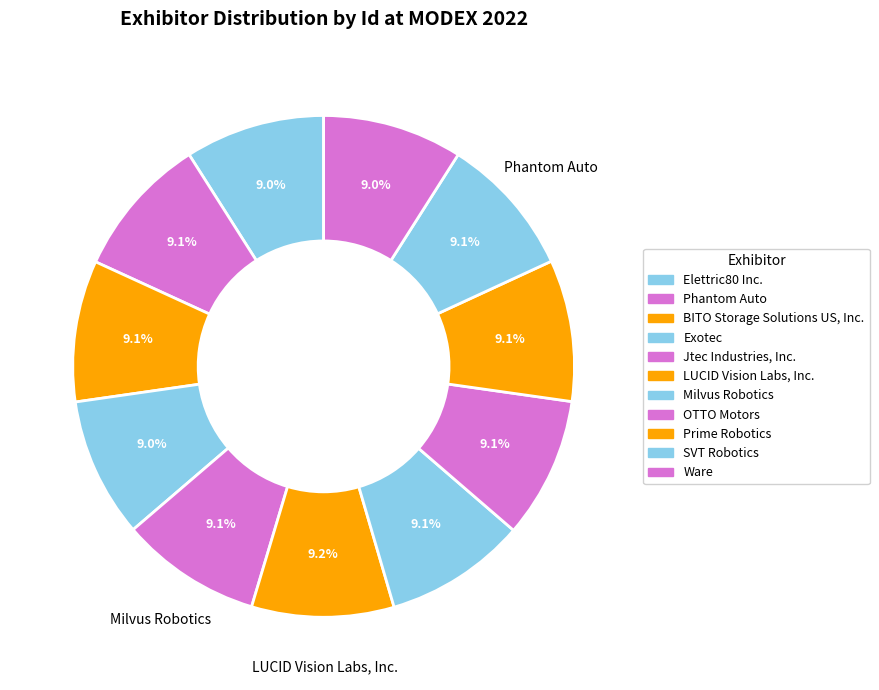

How many slices are in this pie chart?

11